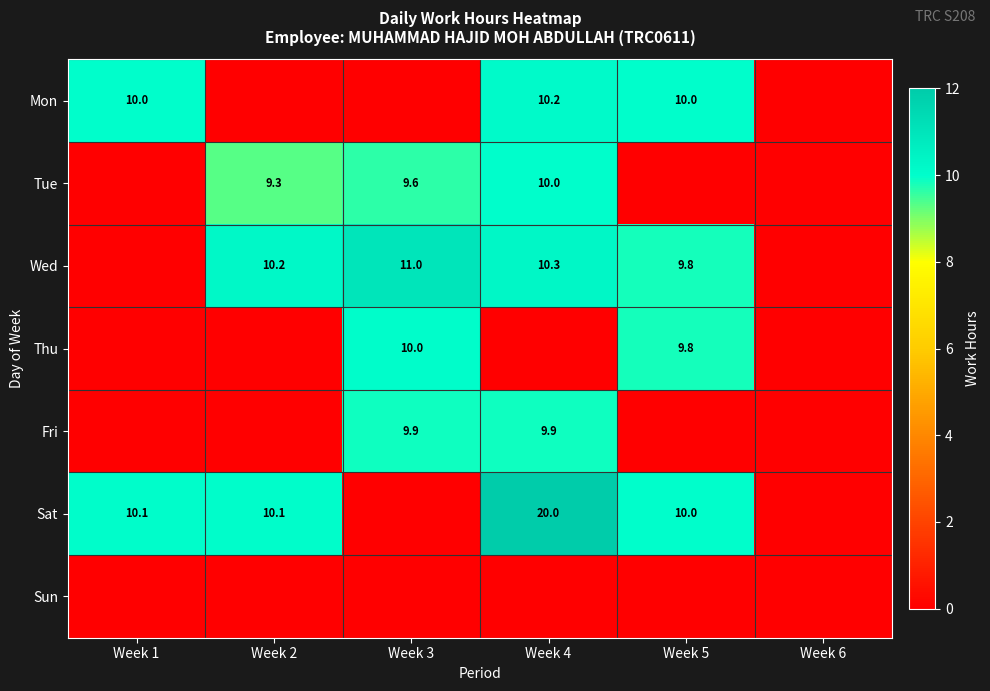

Is the value of Sat at Week 5 greater than the value of Thu at Week 5?

Yes